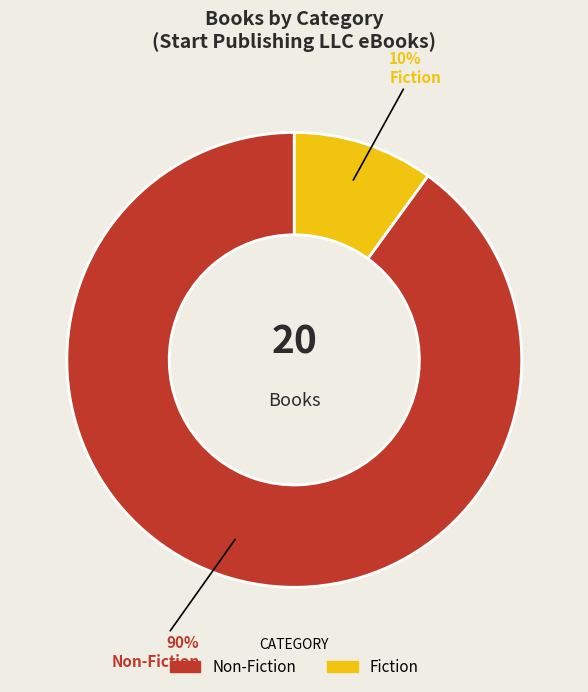

To the nearest percent, what is the average slice percentage?

50%